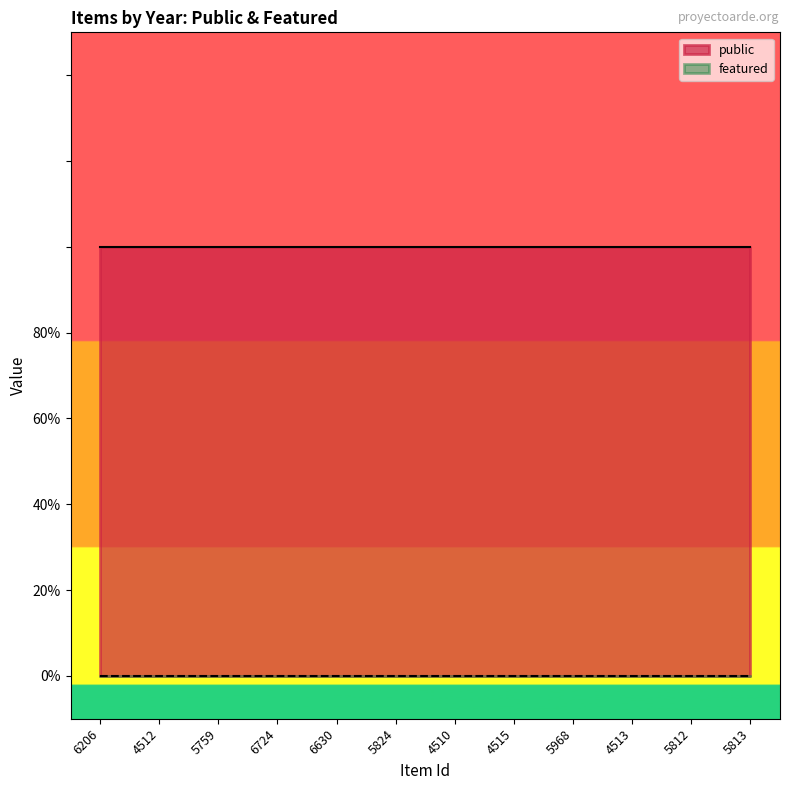

Rank the series at 6206 from lowest to highest value.

featured, public